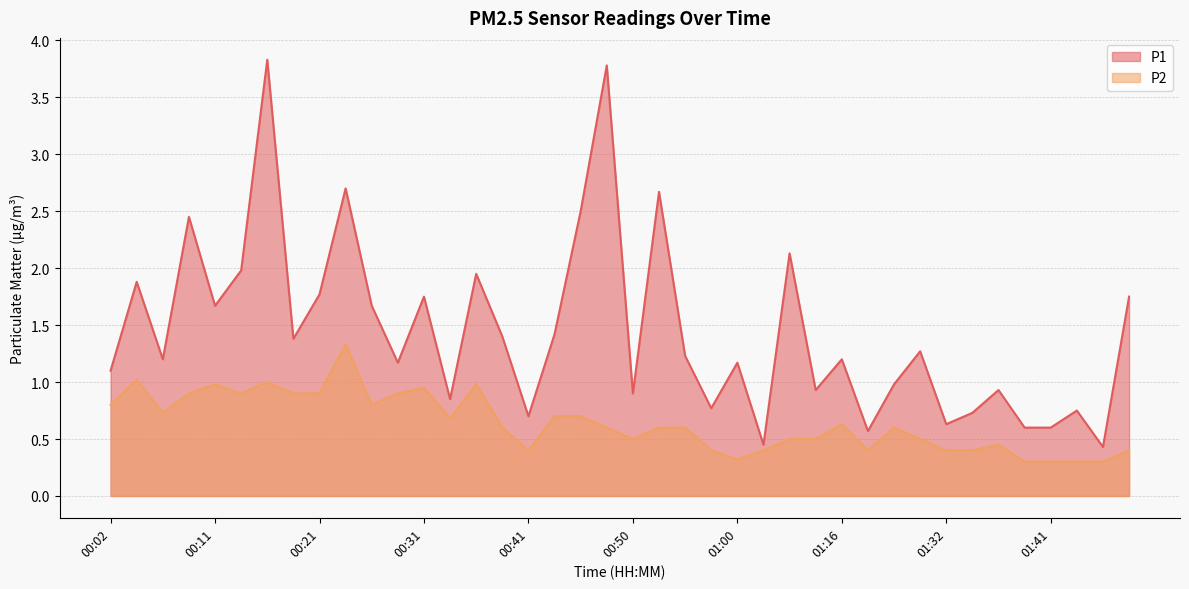

Reading left to right, list all the values displayed in this chart.

P1: 00:02=1.1	00:04=1.9	00:06=1.2	00:09=2.5	00:11=1.7	00:14=2.0	00:16=3.8	00:19=1.4	00:21=1.8	00:24=2.7	00:26=1.7	00:28=1.2	00:31=1.8	00:33=0.8	00:36=1.9	00:38=1.4	00:41=0.7	00:43=1.4	00:46=2.5	00:48=3.8	00:50=0.9	00:53=2.7	00:55=1.2	00:58=0.8	01:00=1.2	01:03=0.5	01:11=2.1	01:14=0.9	01:16=1.2	01:18=0.6	01:24=1.0	01:26=1.3	01:32=0.6	01:34=0.7	01:37=0.9	01:39=0.6	01:41=0.6	01:44=0.8	01:46=0.4	01:49=1.8
P2: 00:02=0.8	00:04=1.0	00:06=0.7	00:09=0.9	00:11=1.0	00:14=0.9	00:16=1.0	00:19=0.9	00:21=0.9	00:24=1.3	00:26=0.8	00:28=0.9	00:31=0.9	00:33=0.7	00:36=1.0	00:38=0.6	00:41=0.4	00:43=0.7	00:46=0.7	00:48=0.6	00:50=0.5	00:53=0.6	00:55=0.6	00:58=0.4	01:00=0.3	01:03=0.4	01:11=0.5	01:14=0.5	01:16=0.6	01:18=0.4	01:24=0.6	01:26=0.5	01:32=0.4	01:34=0.4	01:37=0.5	01:39=0.3	01:41=0.3	01:44=0.3	01:46=0.3	01:49=0.4